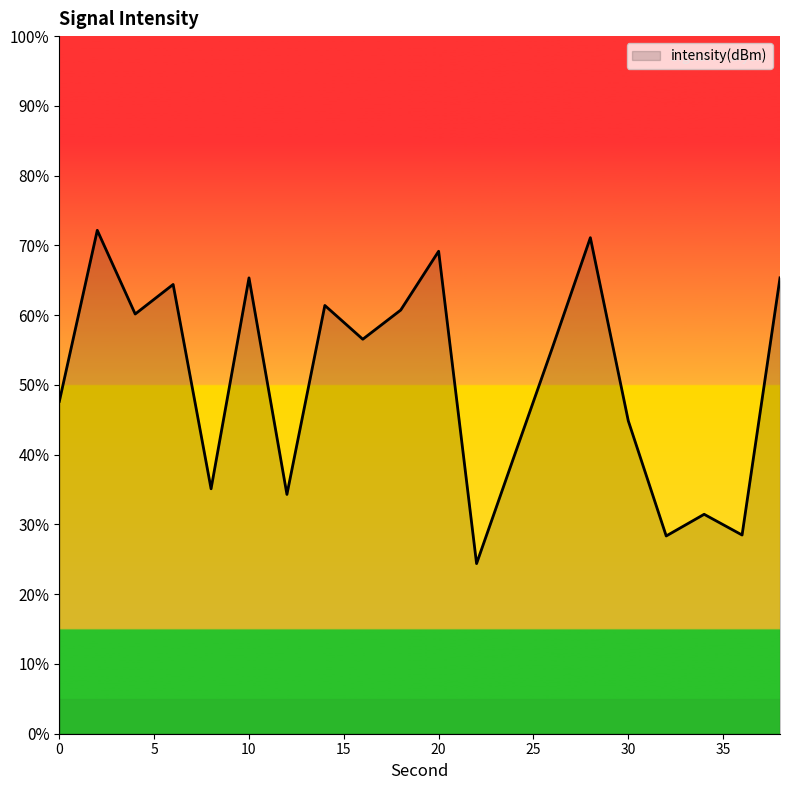

What is the minimum value shown in the chart?

24.4